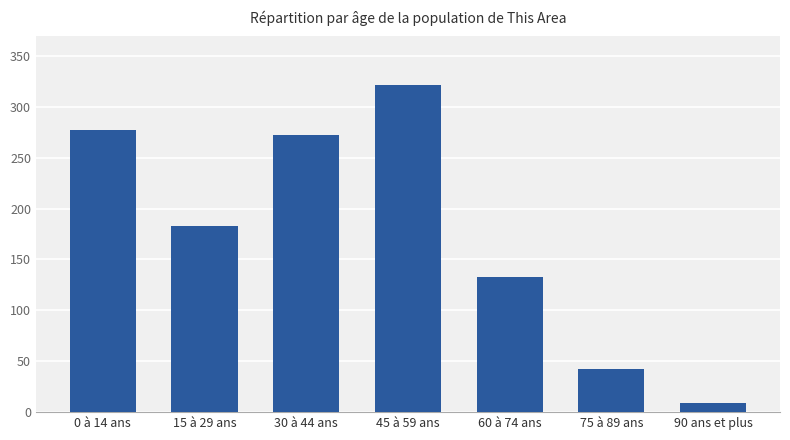

List the labels in order of value, smallest first.

90 ans et plus, 75 à 89 ans, 60 à 74 ans, 15 à 29 ans, 30 à 44 ans, 0 à 14 ans, 45 à 59 ans